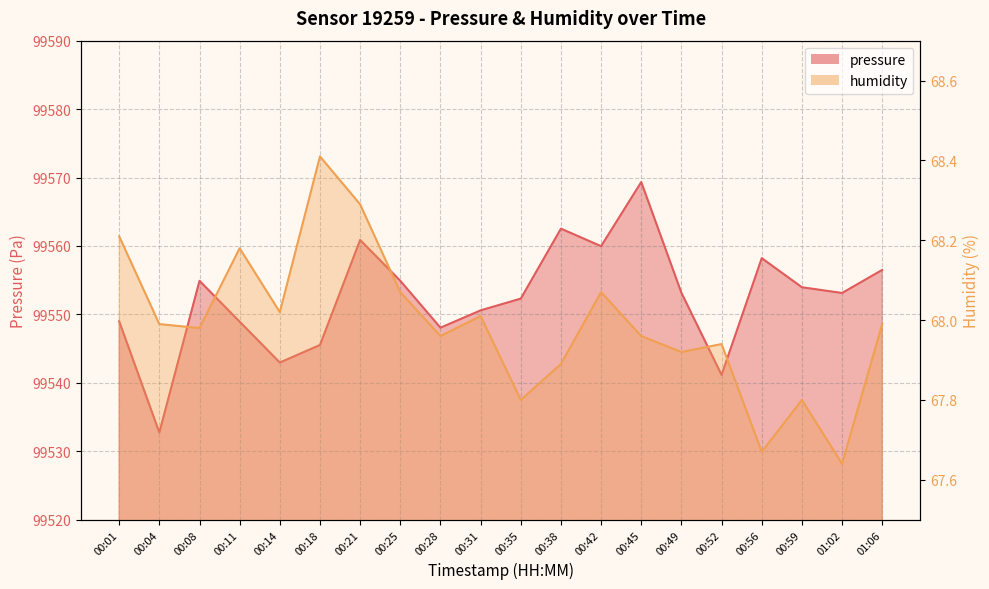

True or false: pressure and humidity cross at least once.

False